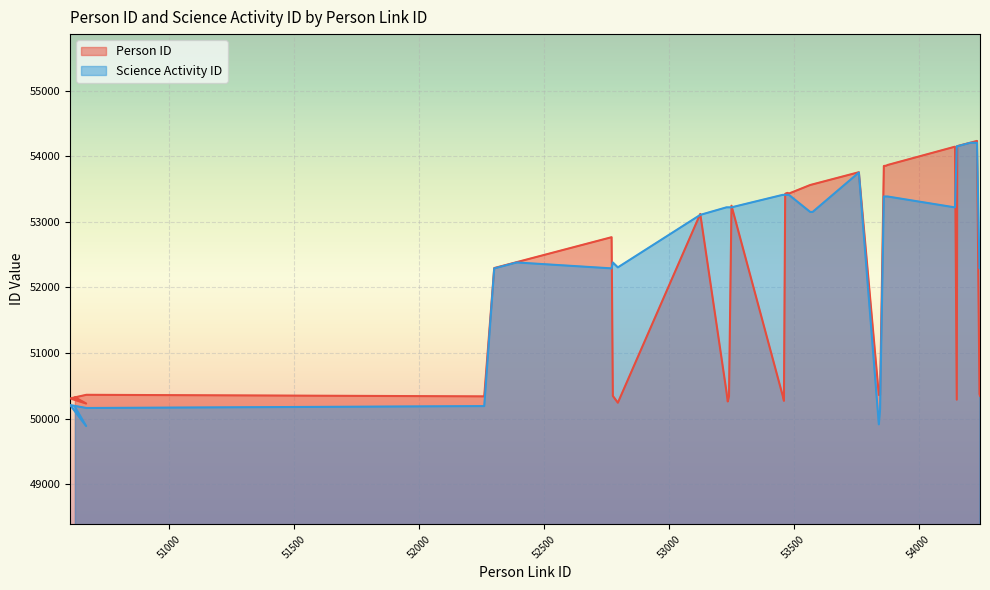

The Person ID series shows 11443 at 52796. True or false?

False